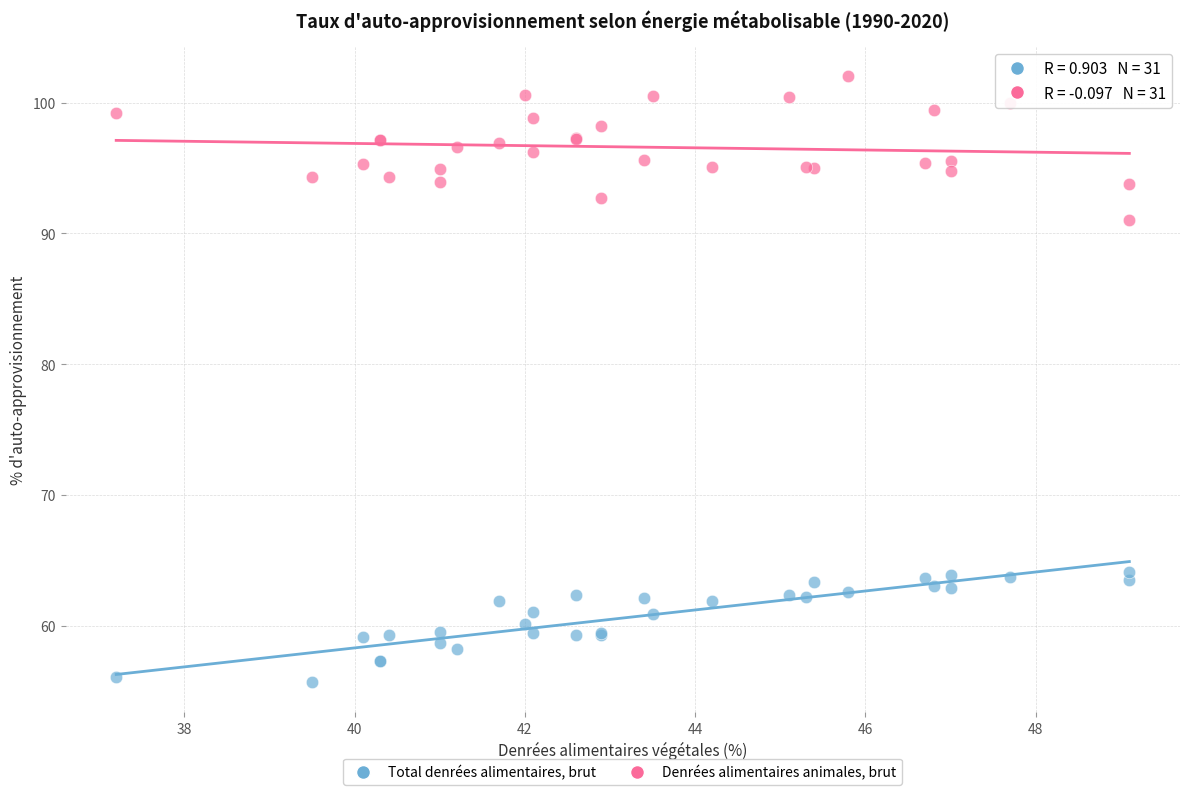

Across all series, what Y value is closest to 78?

91.0